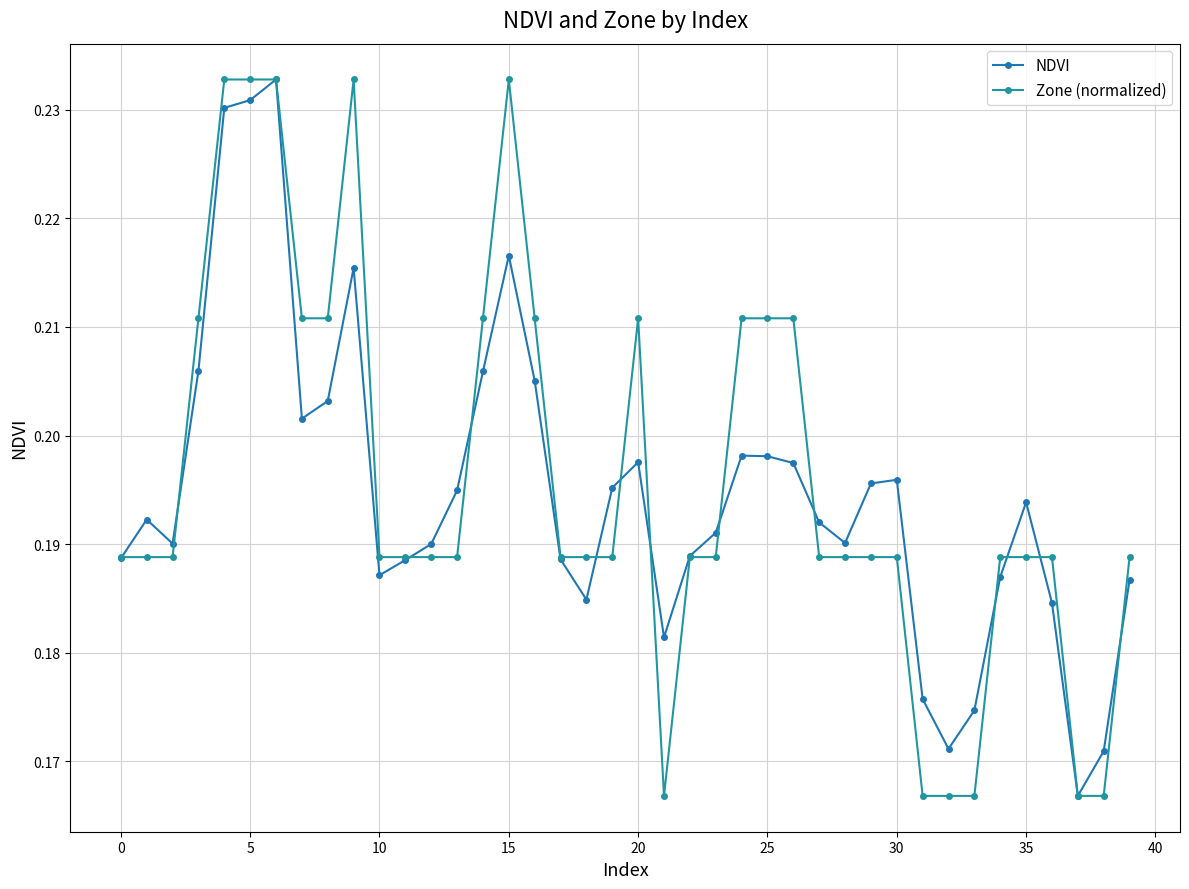

How many distinct data groups are displayed?

2